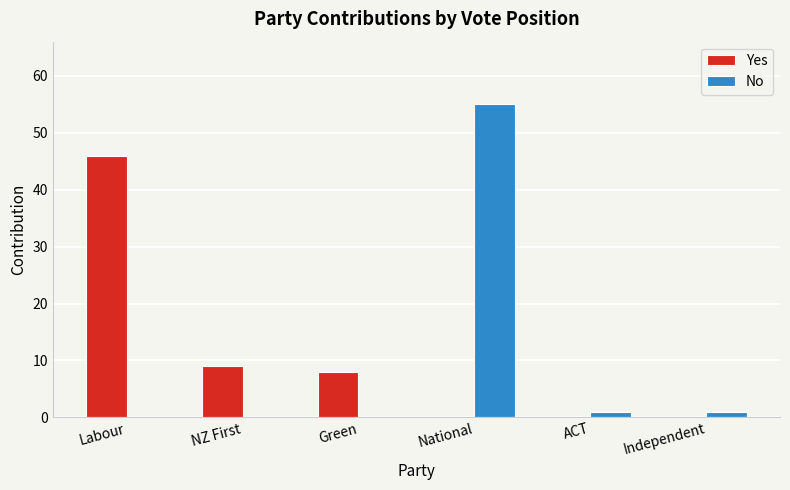

At which category is the sum across all series the highest?

National